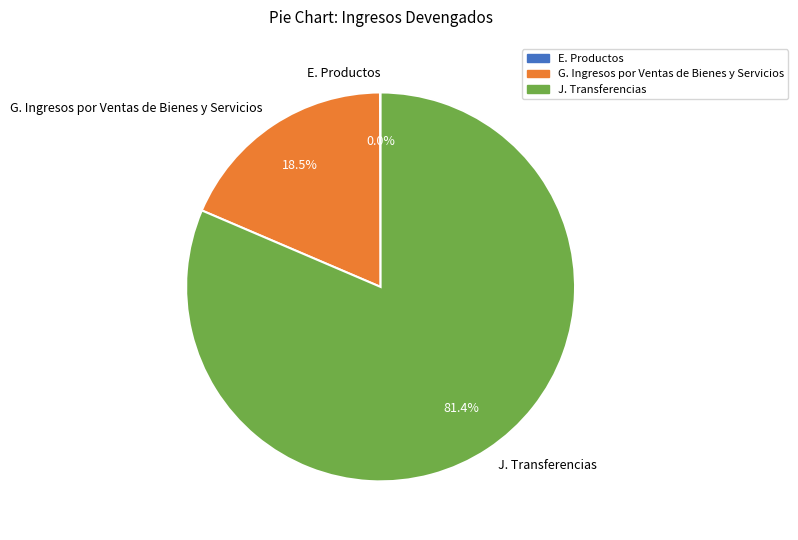

Which slice is the largest?

J. Transferencias